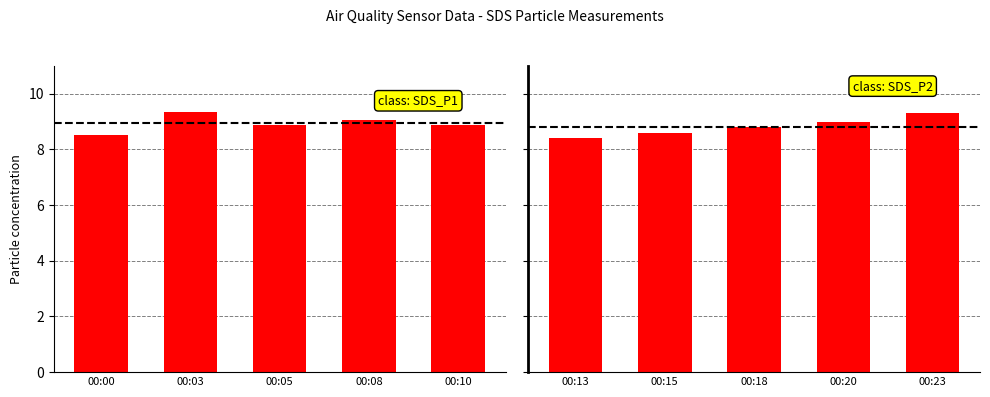

How many distinct data groups are displayed?

2